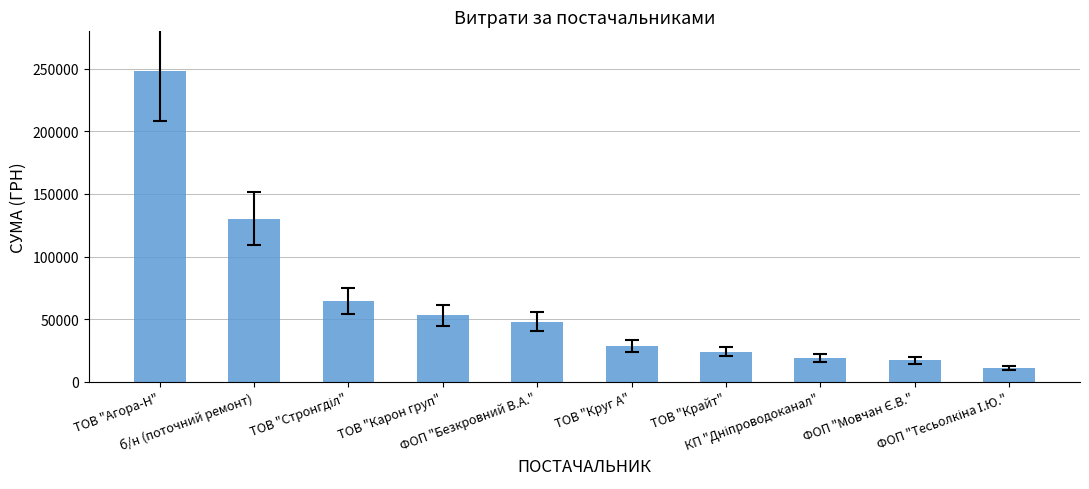

What is the difference between the maximum and minimum values?

237093.4